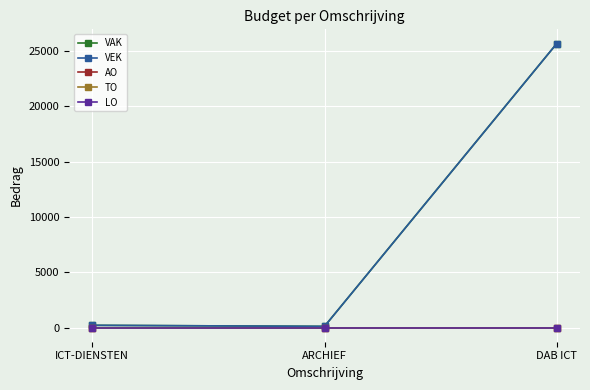

What is the label of the 1st point from the right?

DAB ICT